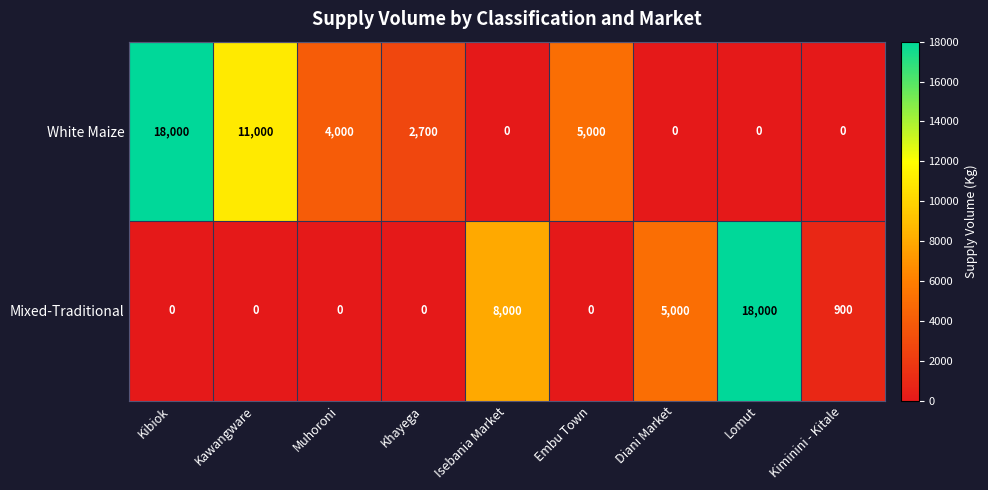

How many values in the Mixed-Traditional series exceed 0?

4